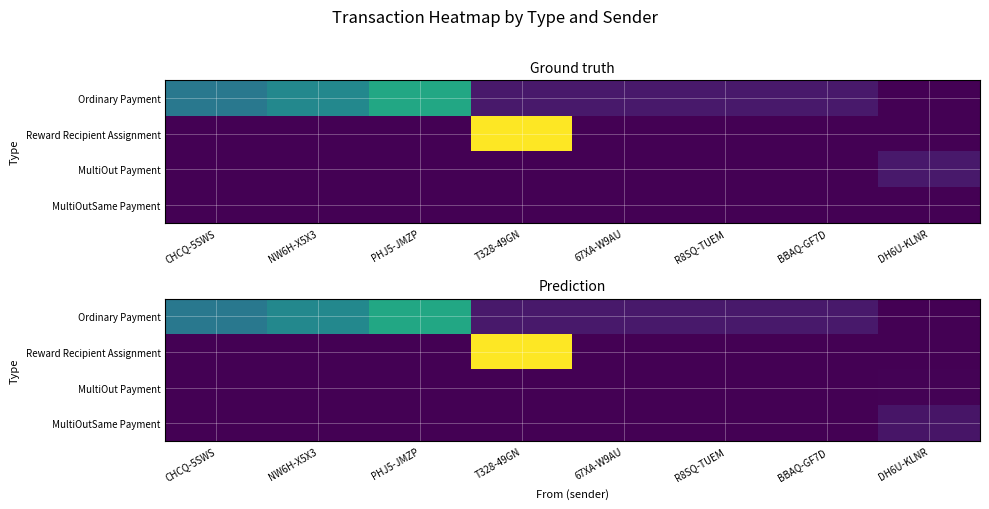

List the labels in order of MultiOut Payment value, smallest first.

CHCQ-5SWS, NW6H-X5X3, PHJ5-JMZP, T328-49GN, 67XA-W9AU, R8SQ-TUEM, BBAQ-GF7D, DH6U-KLNR